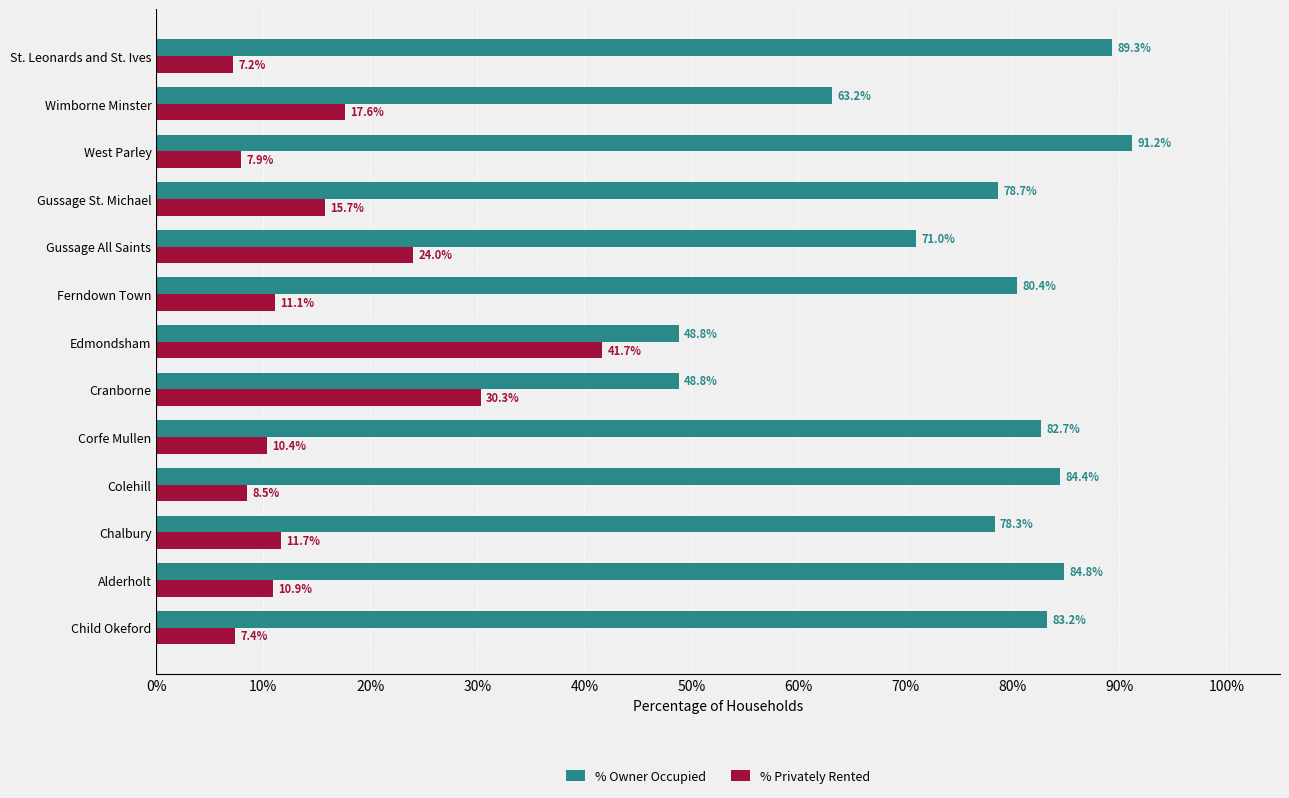

At how many categories does at least one series exceed 65?

10